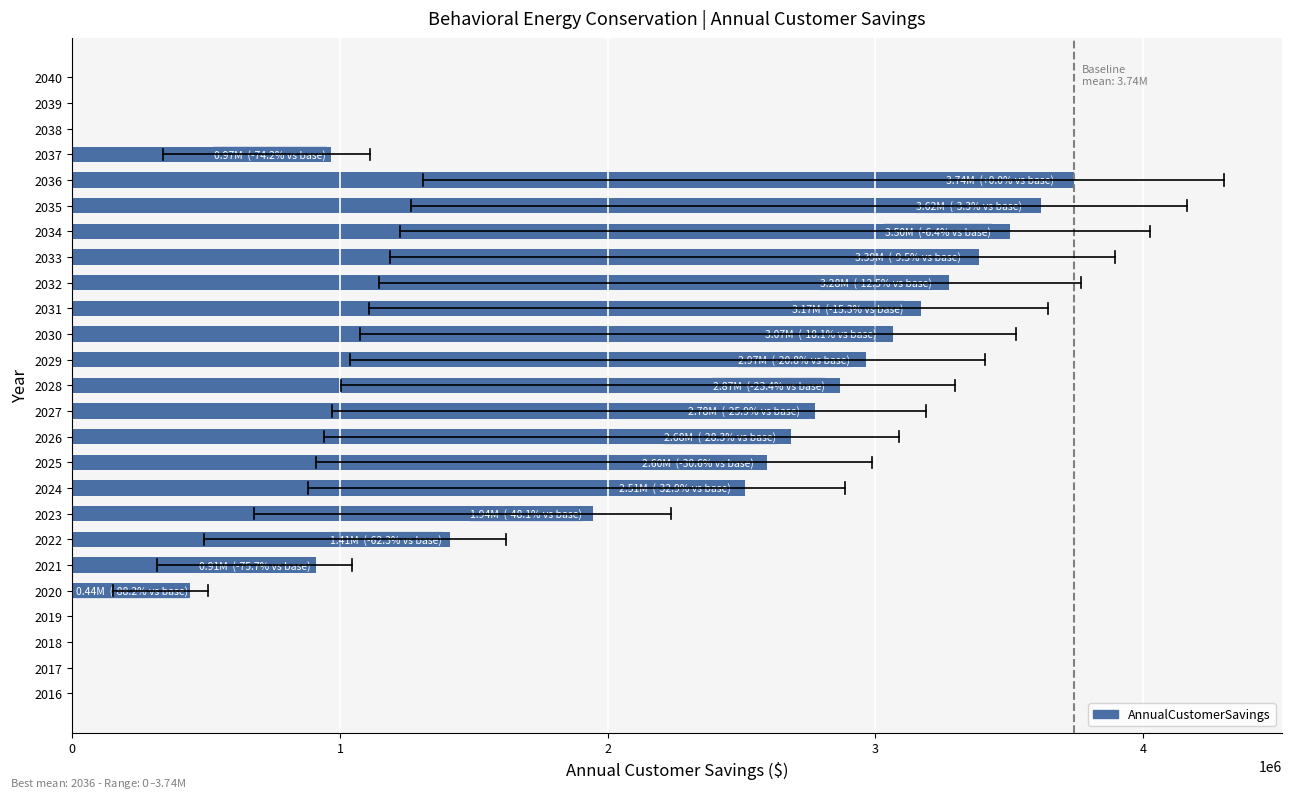

What is the sum of all values?

45839167.7